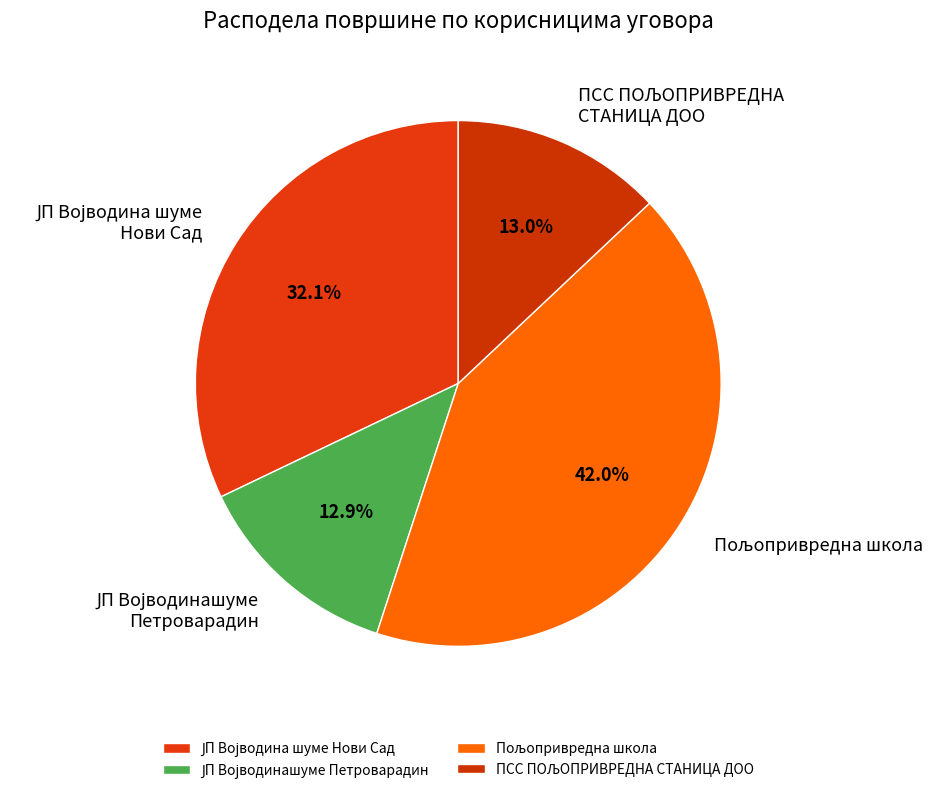

Is there a majority slice in this chart?

No